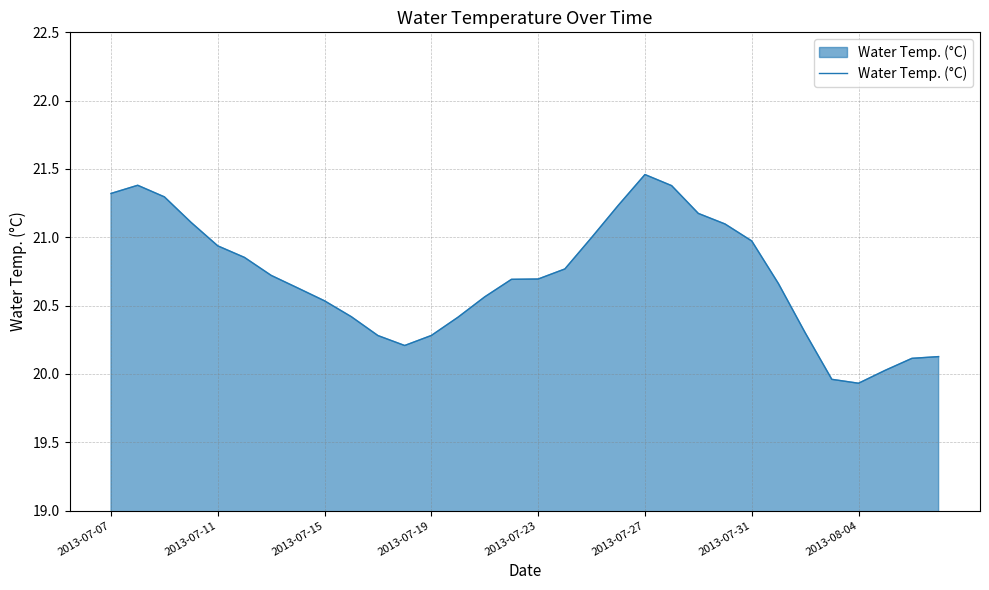

What is the difference between the maximum and minimum values?

1.5